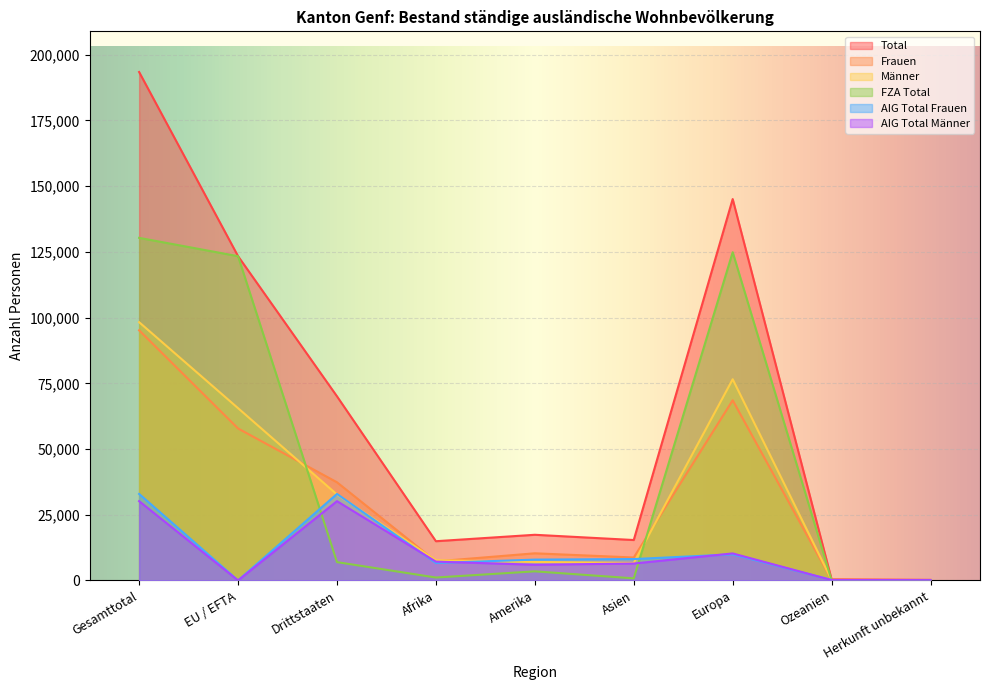

What is the approximate value of Total at Afrika, to the nearest 50?

14950